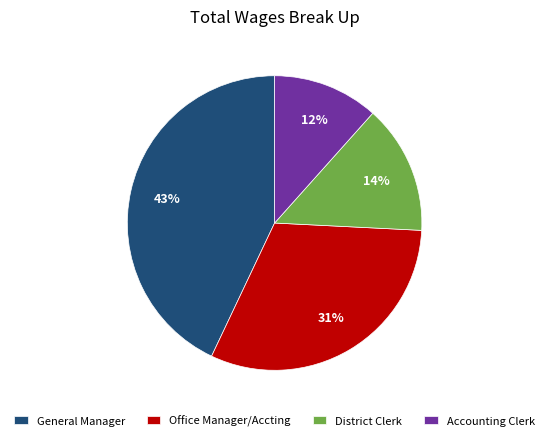

Which has a higher value, Office Manager/Accting or Accounting Clerk?

Office Manager/Accting